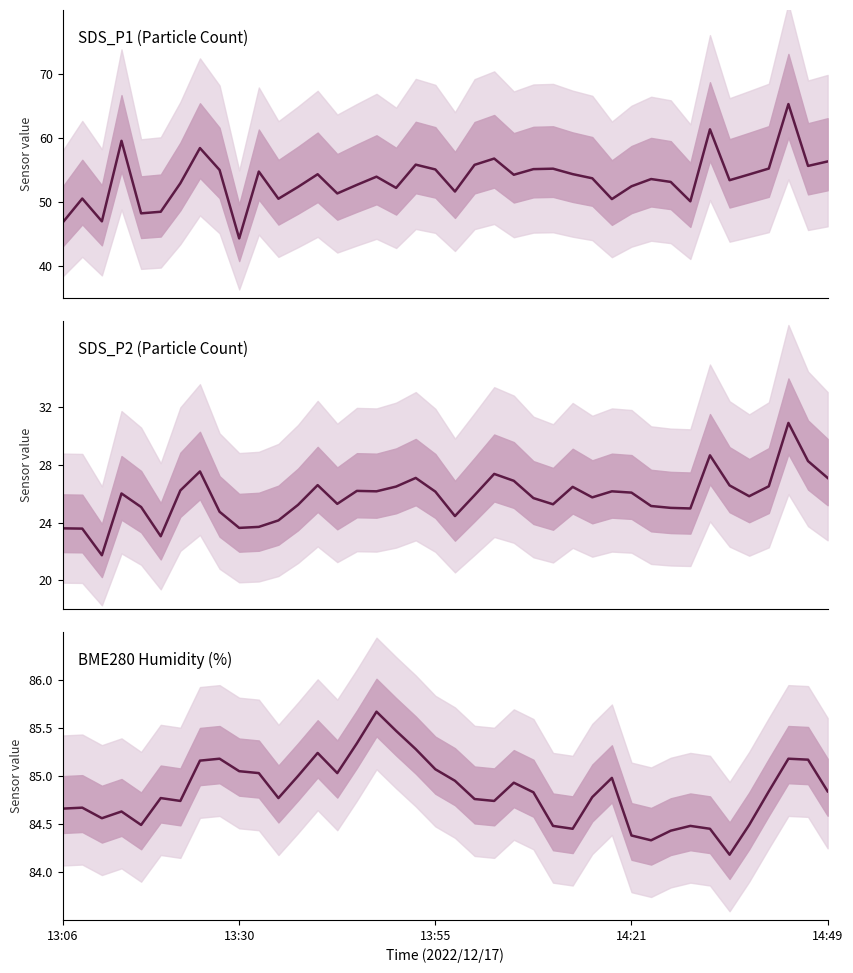

Read the SDS_P2 value at 10.

23.7